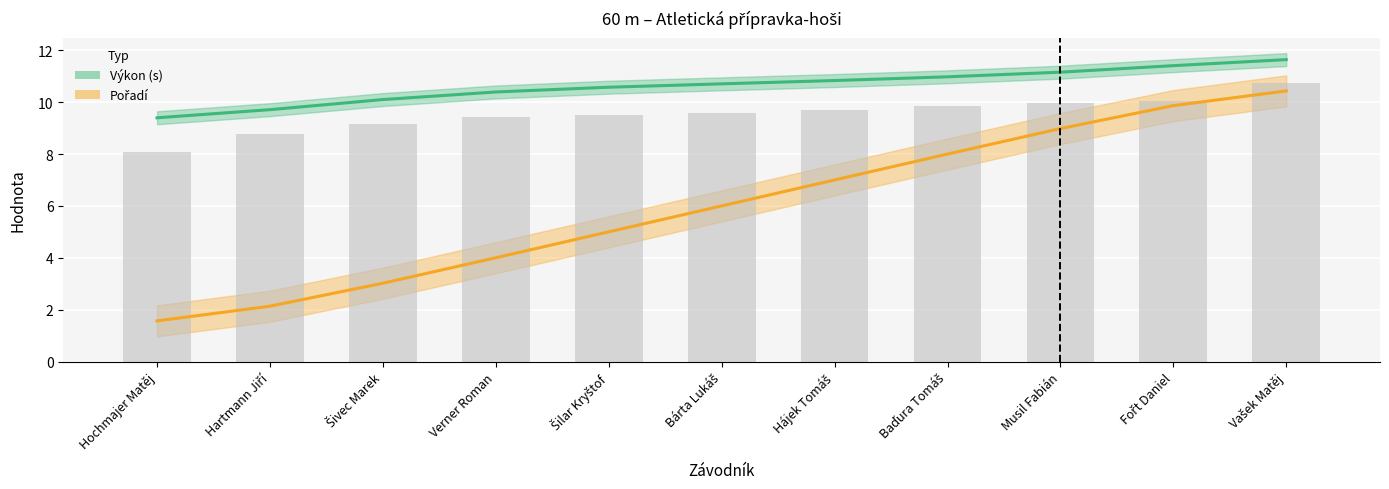

What is the lowest value of the Výkon (s) series?

9.4